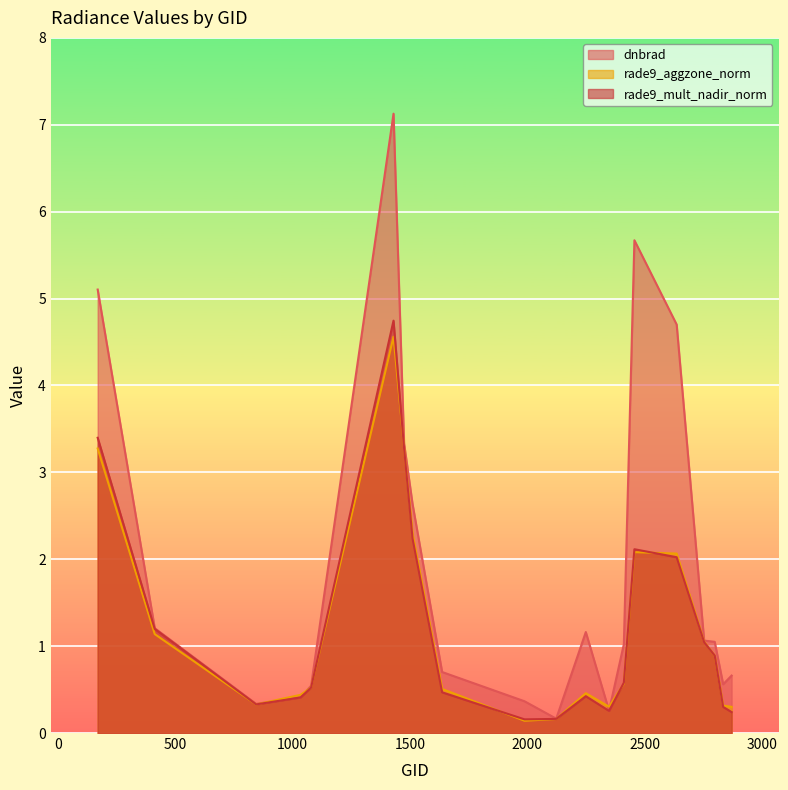

Reading right to left, transcribe all the data shown in this chart.

dnbrad: 2870=0.7	2834=0.6	2798=1.0	2753=1.1	2636=4.7	2456=5.7	2411=1.0	2348=0.3	2249=1.2	2123=0.2	1988=0.4	1637=0.7	1511=2.6	1475=3.3	1430=7.1	1079=0.5	1034=0.4	845=0.3	413=1.2	170=5.1
rade9_aggzone_norm: 2870=0.3	2834=0.3	2798=0.9	2753=1.1	2636=2.1	2456=2.1	2411=0.6	2348=0.3	2249=0.5	2123=0.2	1988=0.1	1637=0.5	1511=2.3	1475=3.3	1430=4.6	1079=0.5	1034=0.4	845=0.3	413=1.1	170=3.3
rade9_mult_nadir_norm: 2870=0.2	2834=0.3	2798=0.9	2753=1.0	2636=2.0	2456=2.1	2411=0.6	2348=0.3	2249=0.4	2123=0.2	1988=0.2	1637=0.5	1511=2.2	1475=3.3	1430=4.7	1079=0.5	1034=0.4	845=0.3	413=1.2	170=3.4